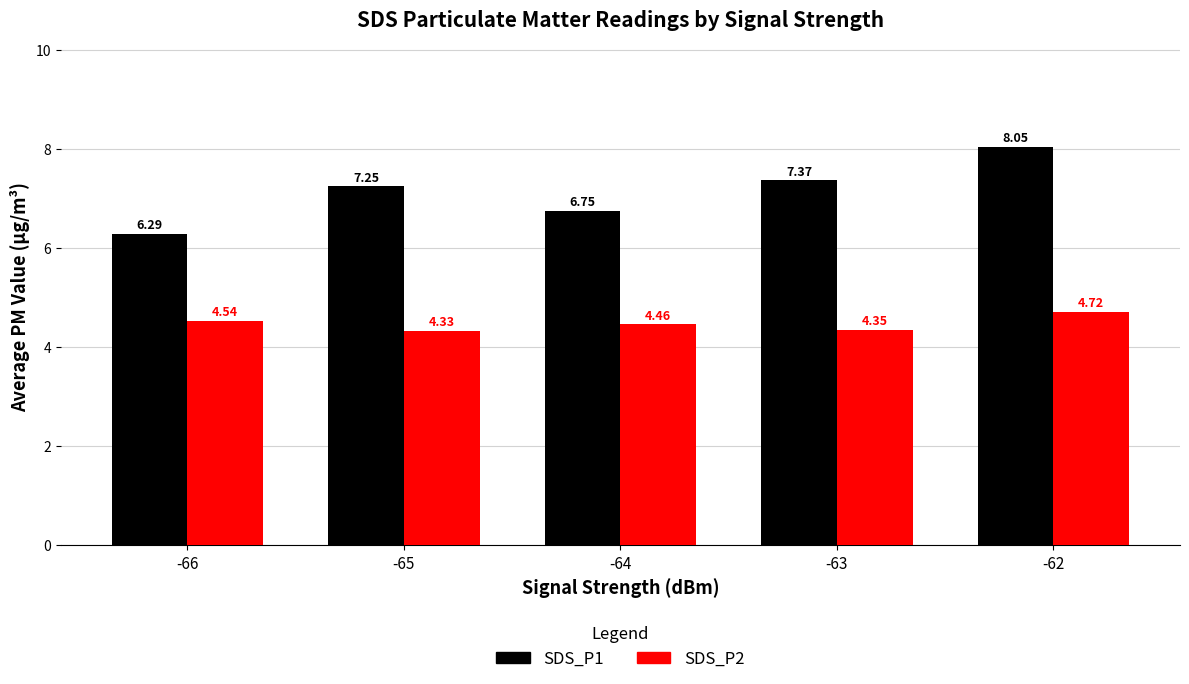

At which category does the chart reach its peak across all series?

-62